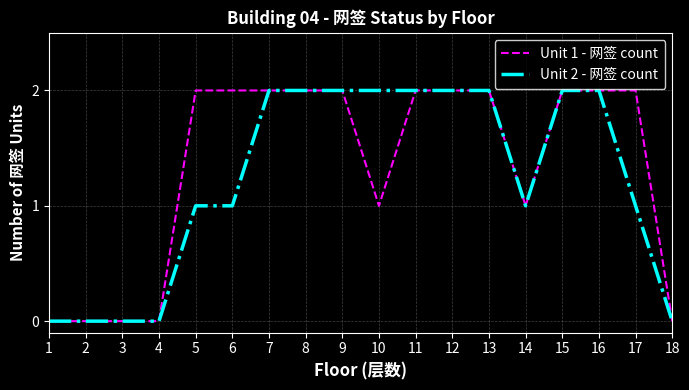

Is the value of Unit 2 - 网签 count at 5 greater than the value of Unit 1 - 网签 count at 7?

No